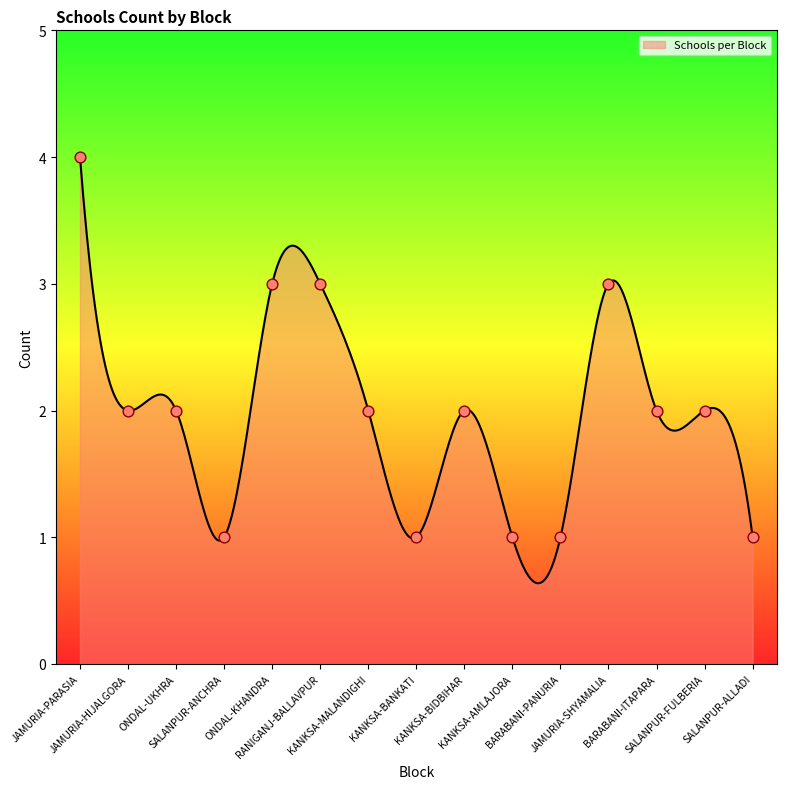

Which has a higher value, KANKSA-BANKATI or KANKSA-BIDBIHAR?

KANKSA-BIDBIHAR